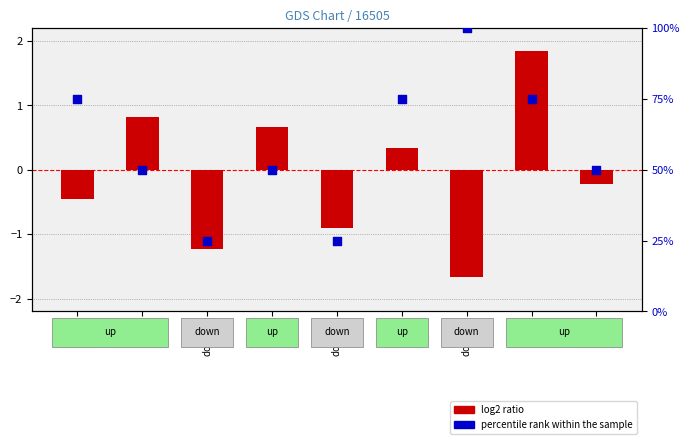

Which series contains the lowest Y value?

log2 ratio